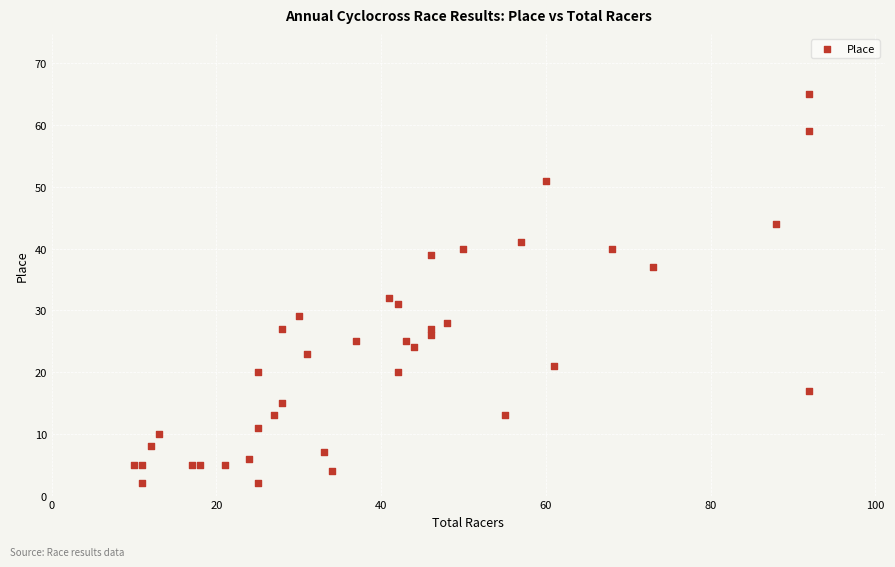

What Y value in the scatter plot is closest to 33?

32